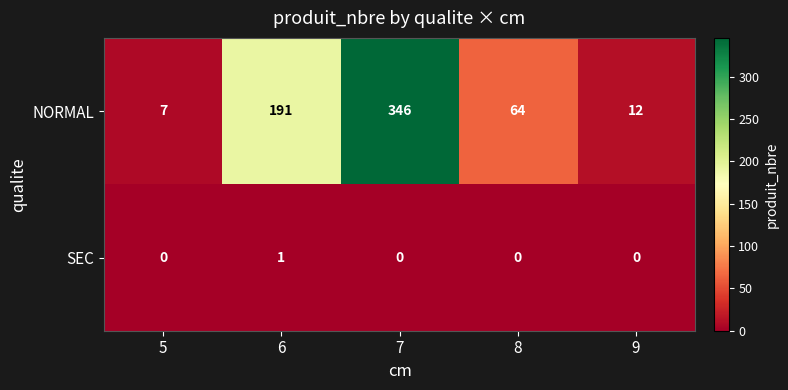

What is the average value of the NORMAL series?

124